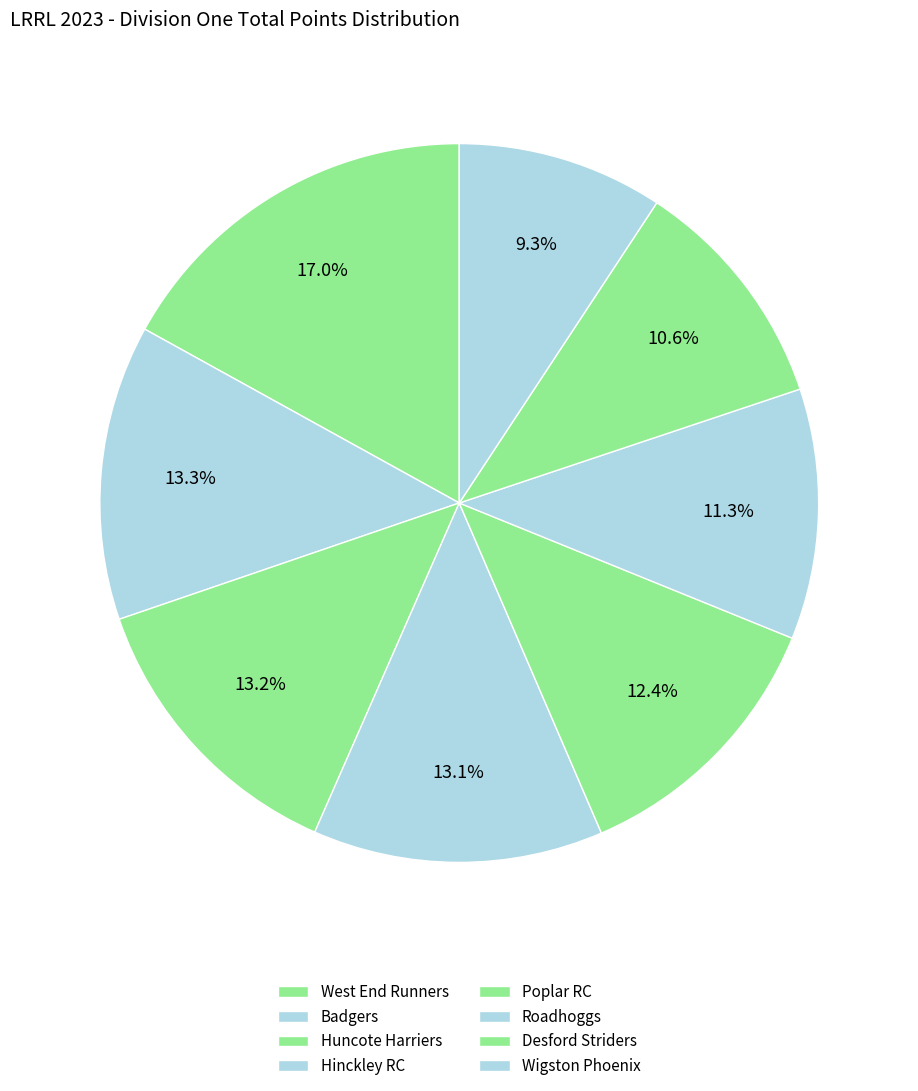

Which slice is the smallest?

Wigston Phoenix